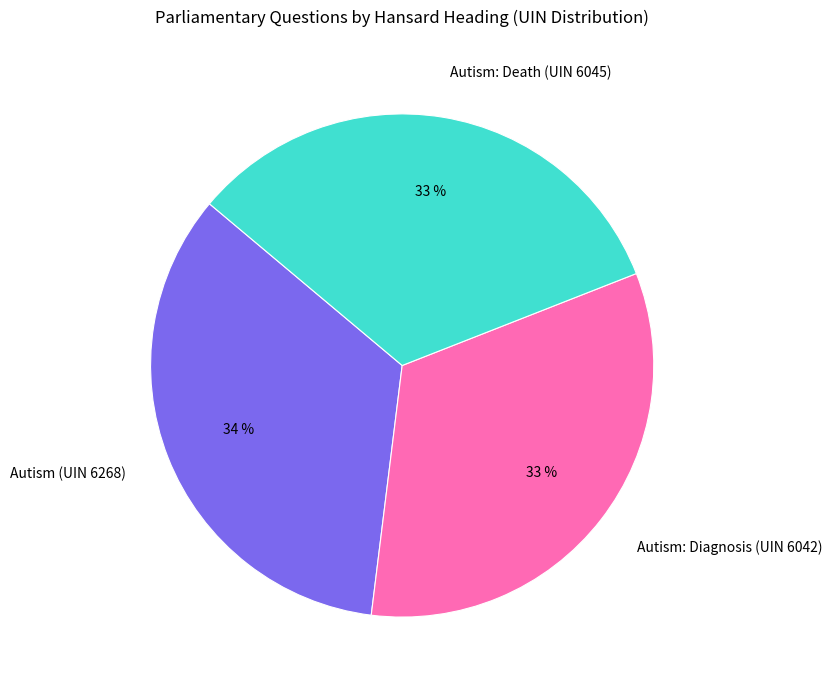

To the nearest percent, what percentage of the pie is Autism: Diagnosis (UIN 6042)?

33%